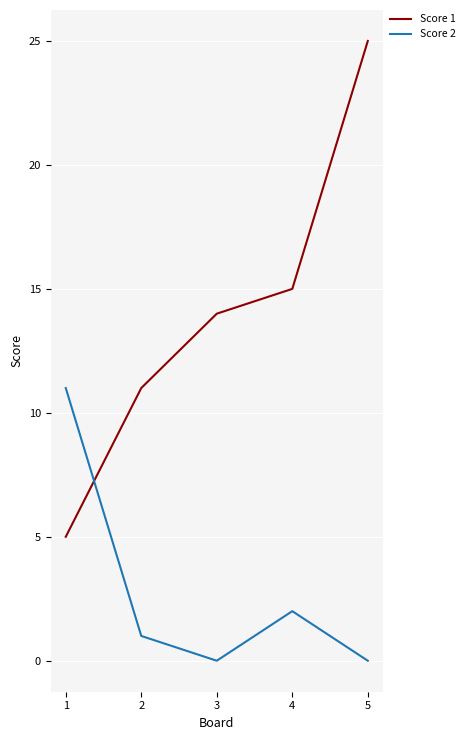

Which series has the largest range (max minus min)?

Score 1